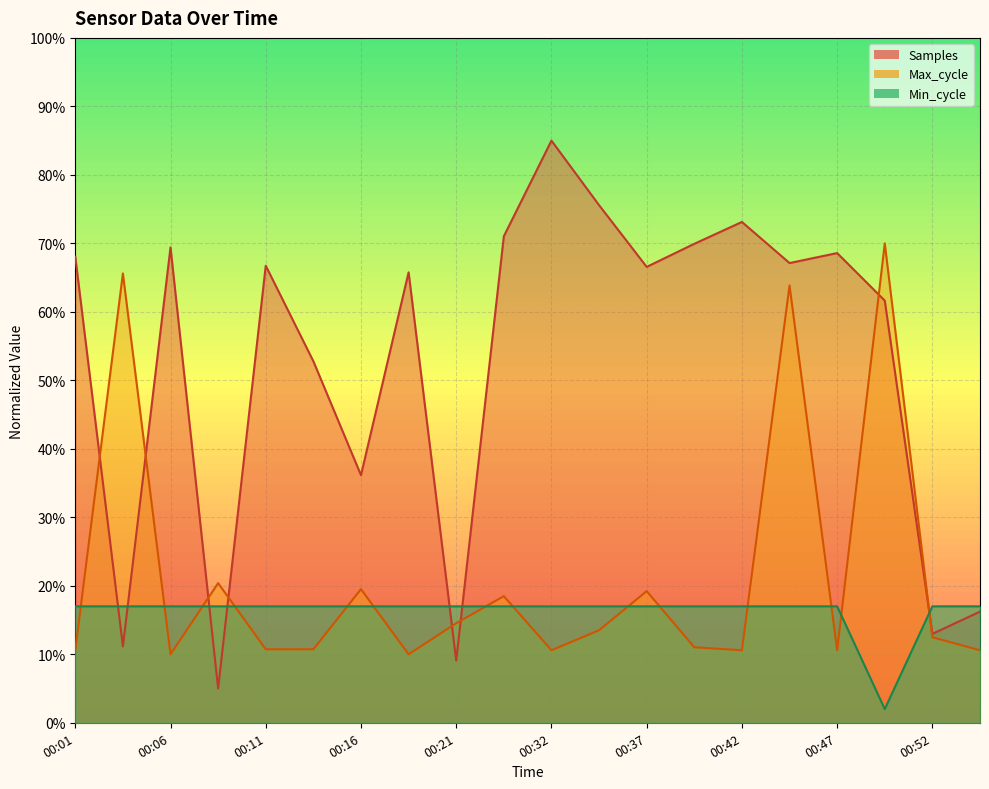

What is the value of the Min_cycle point at the 4th from the left?

0.2